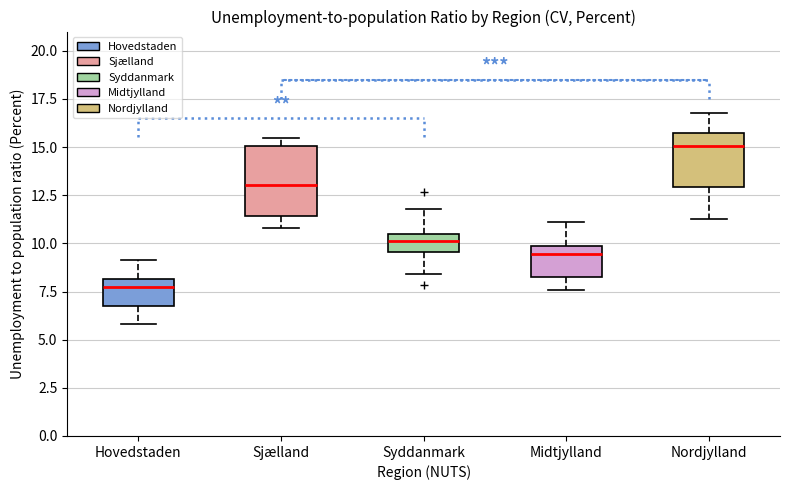

Comparing the boxes themselves (not the whiskers), which one is the tallest?

Sjælland